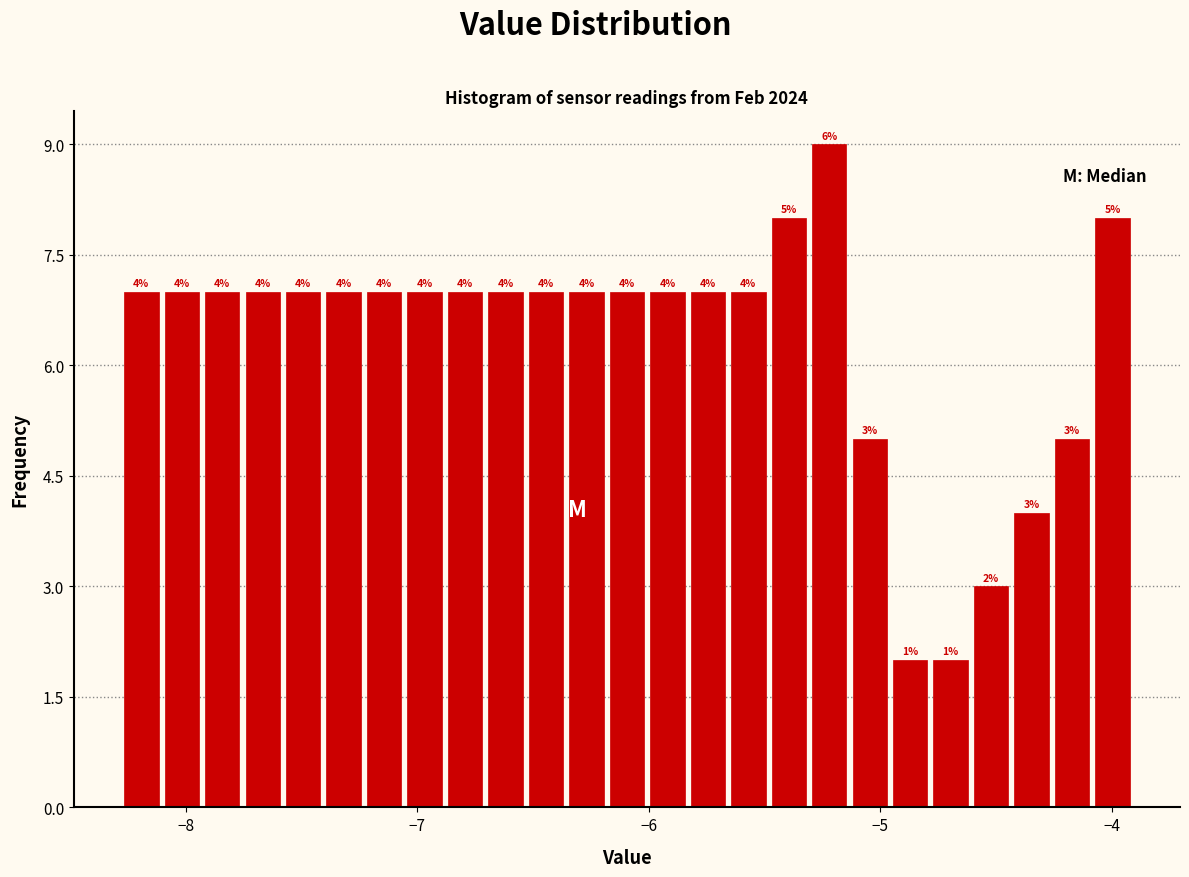

Around what value on the x-axis is the tallest bar? Give the approximate position of its centre, as read against the axis.

-5.2